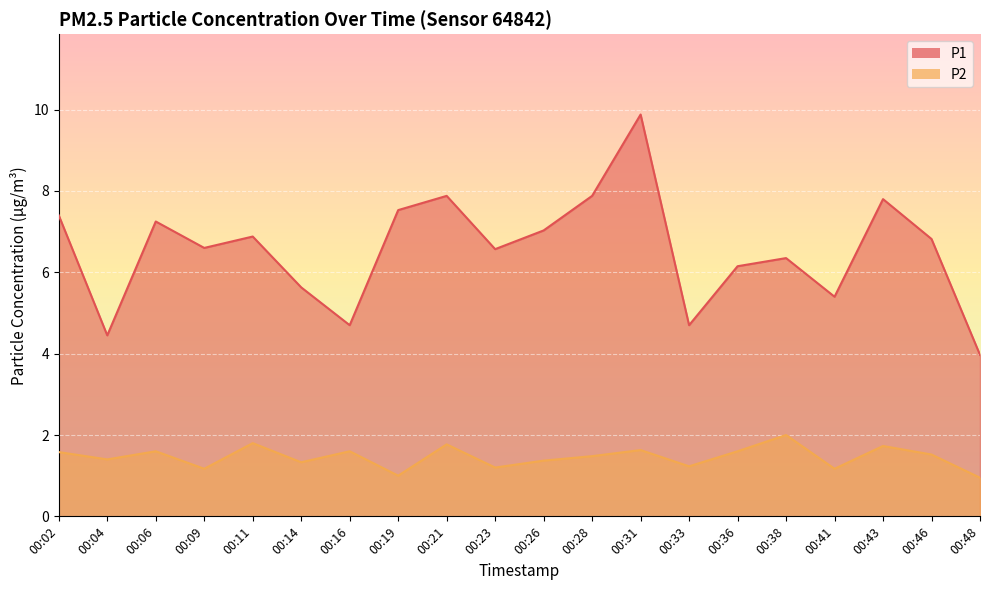

Between 00:26 and 00:46, which series saw the biggest shift?

P1